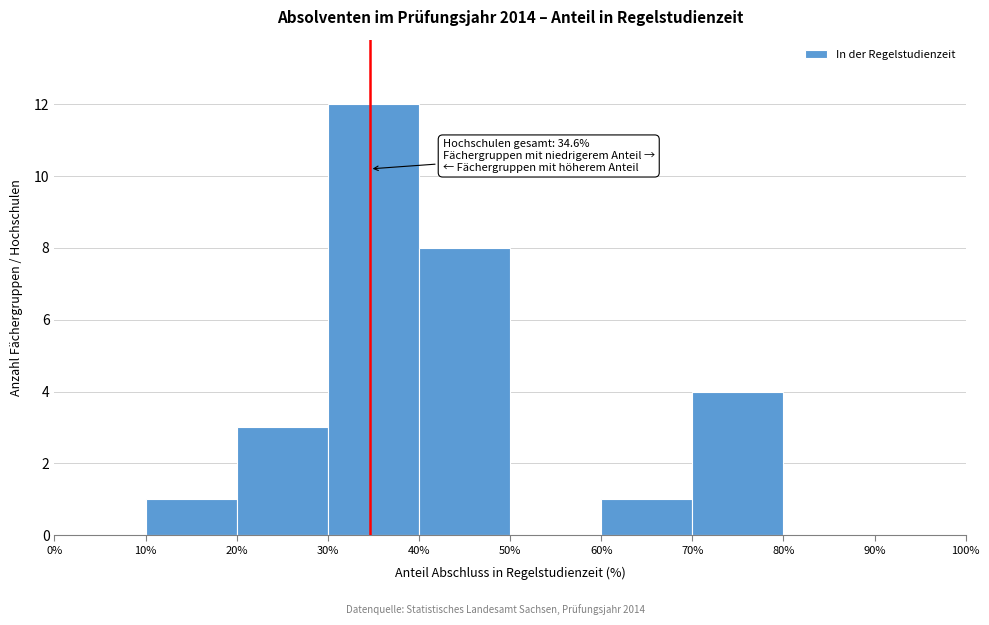

Which range on the x-axis has the tallest bar?

30% to 40%